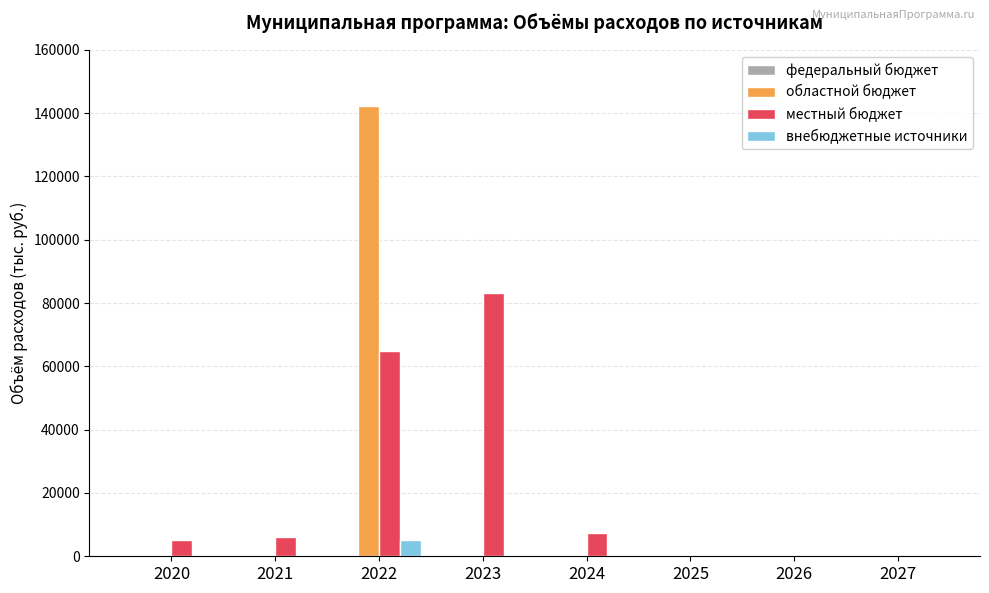

What is the maximum value shown in the chart?

142352.7